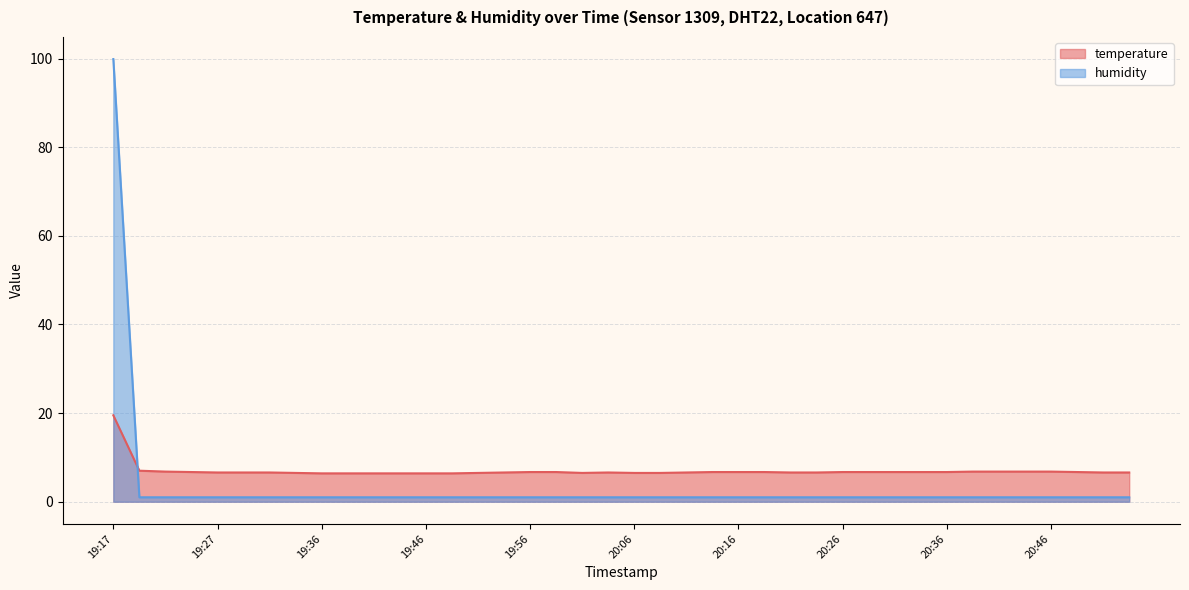

What is the total value across all series at 19:17?

119.4